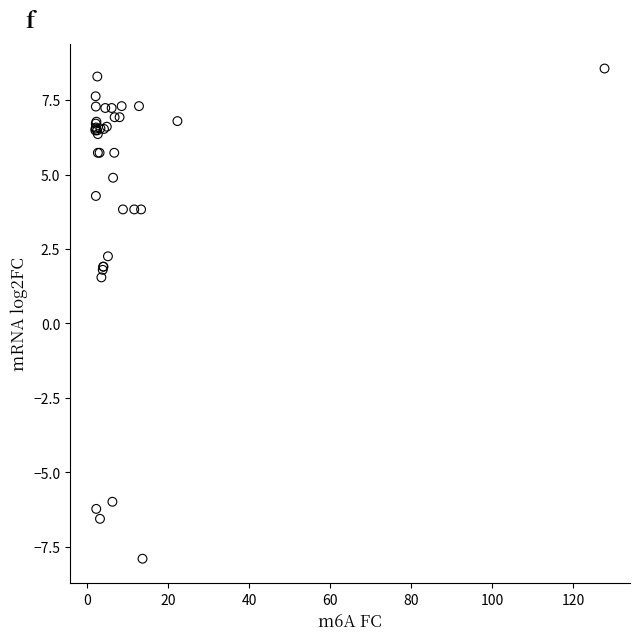

What Y value in the scatter plot is closest to 0?

1.5